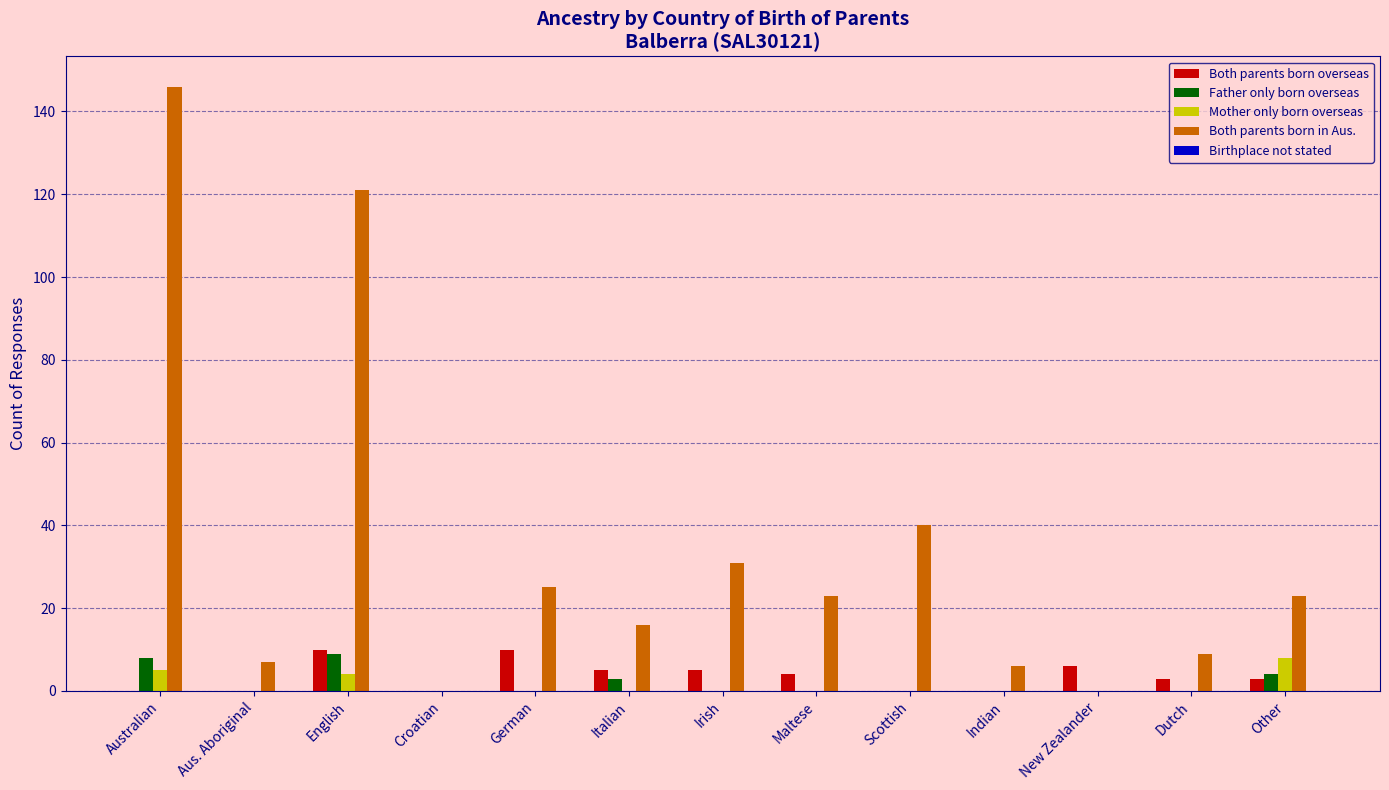

Read the Both parents born overseas value at New Zealander.

6